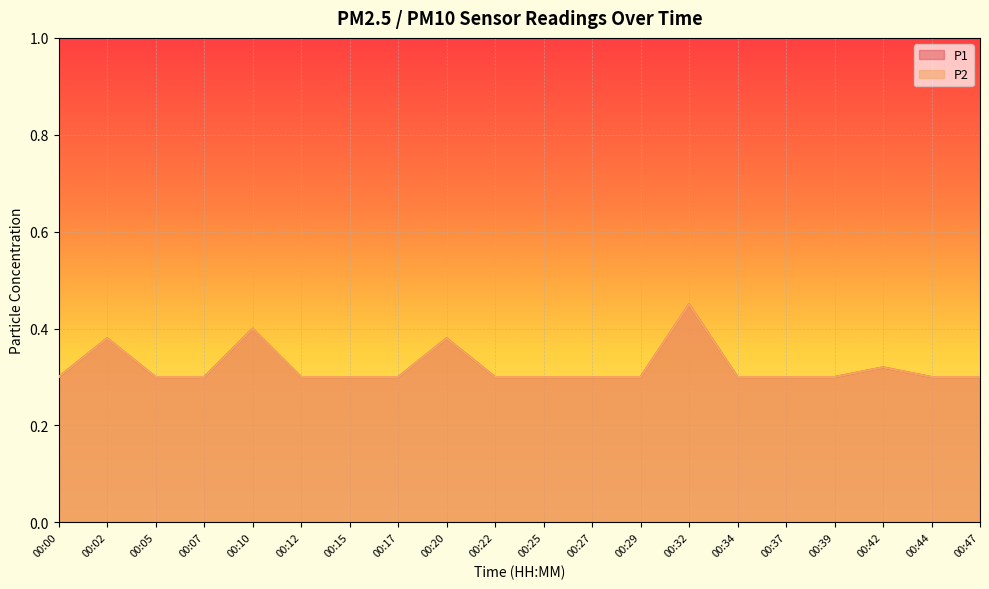

What is the sum of the P2 values at 00:44 and 00:00?

0.6